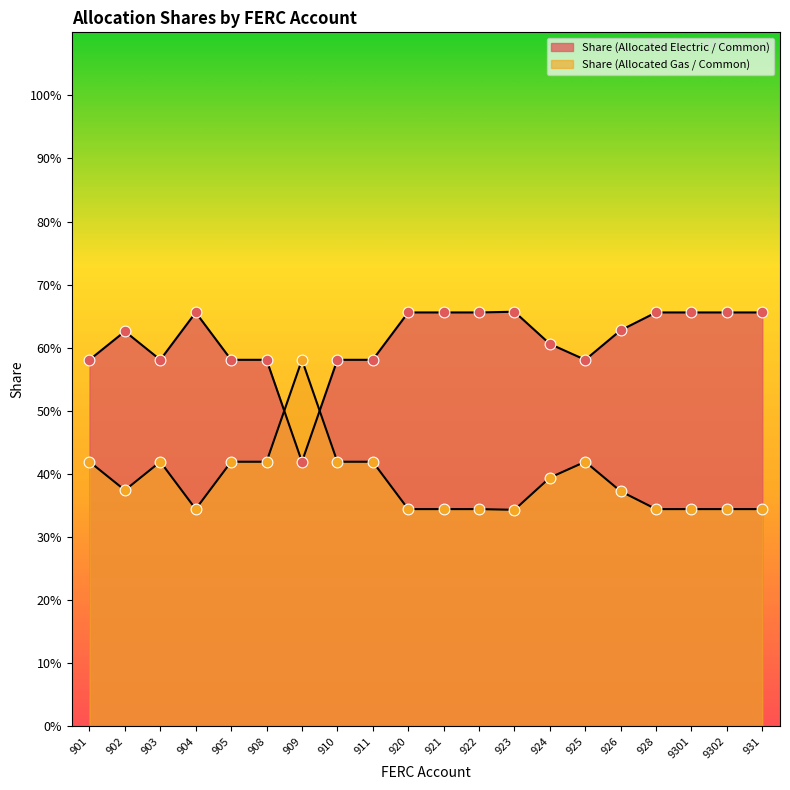

What are all the series names shown in the legend?

Share (Allocated Electric / Common), Share (Allocated Gas / Common)